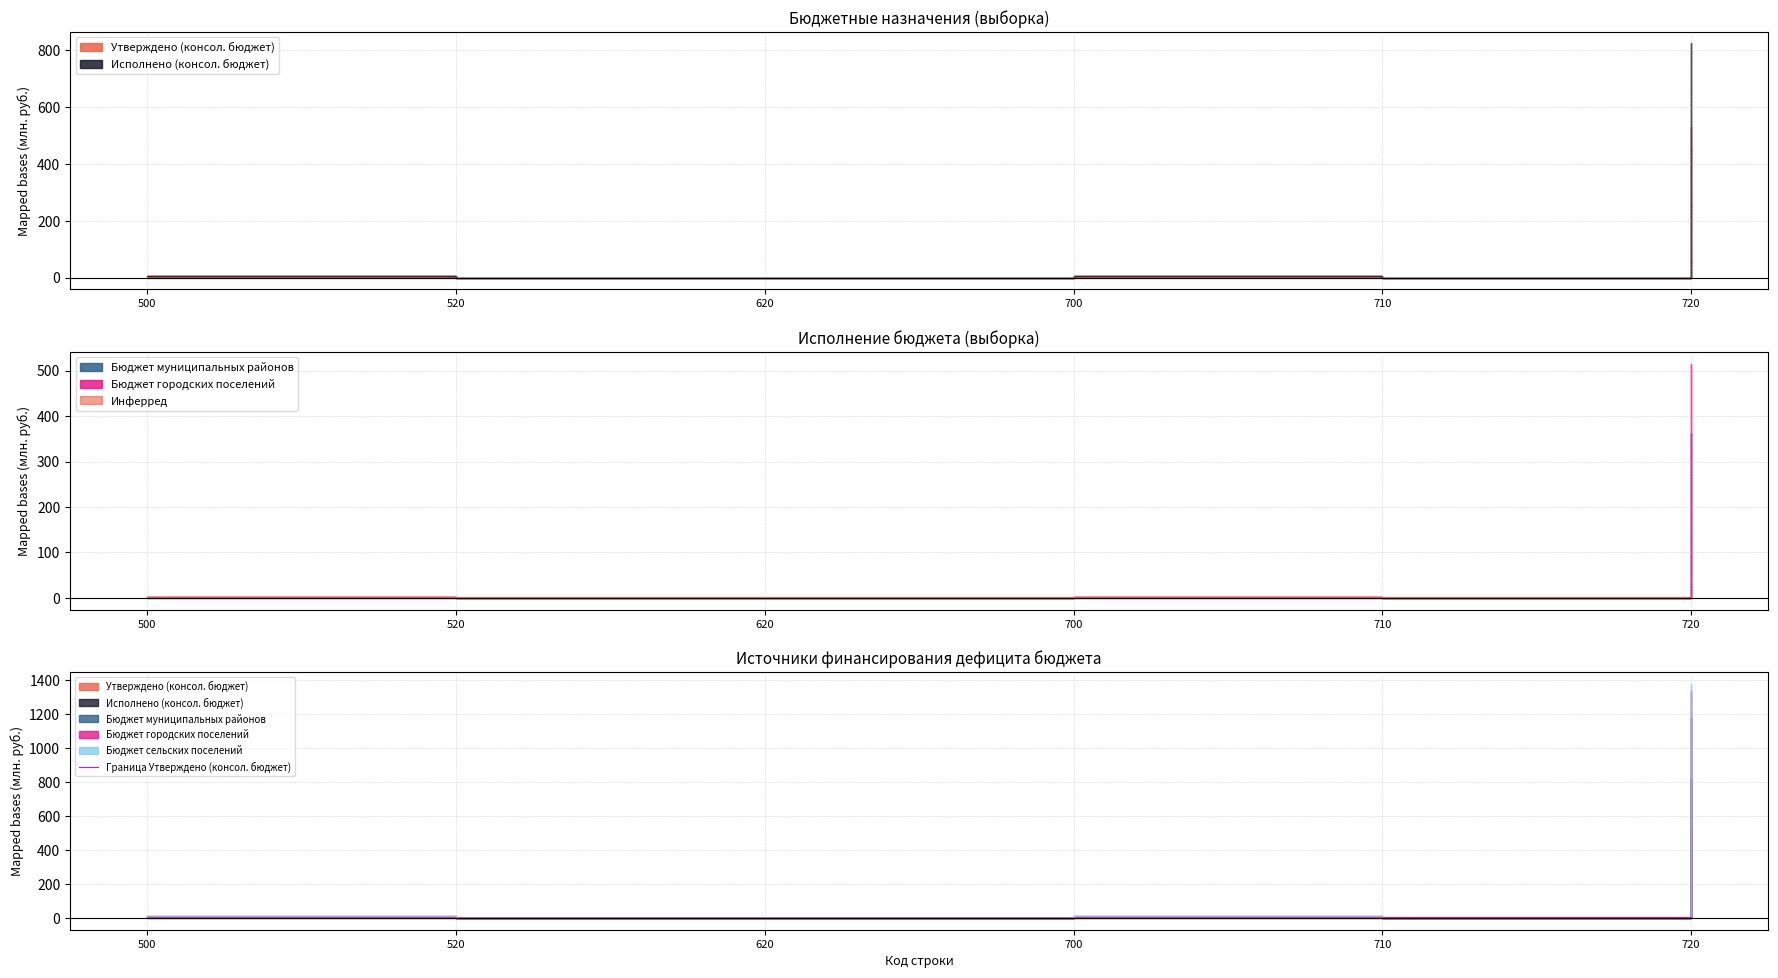

Rank the categories by value from highest to lowest.

720, 710, 500, 700, 520, 620